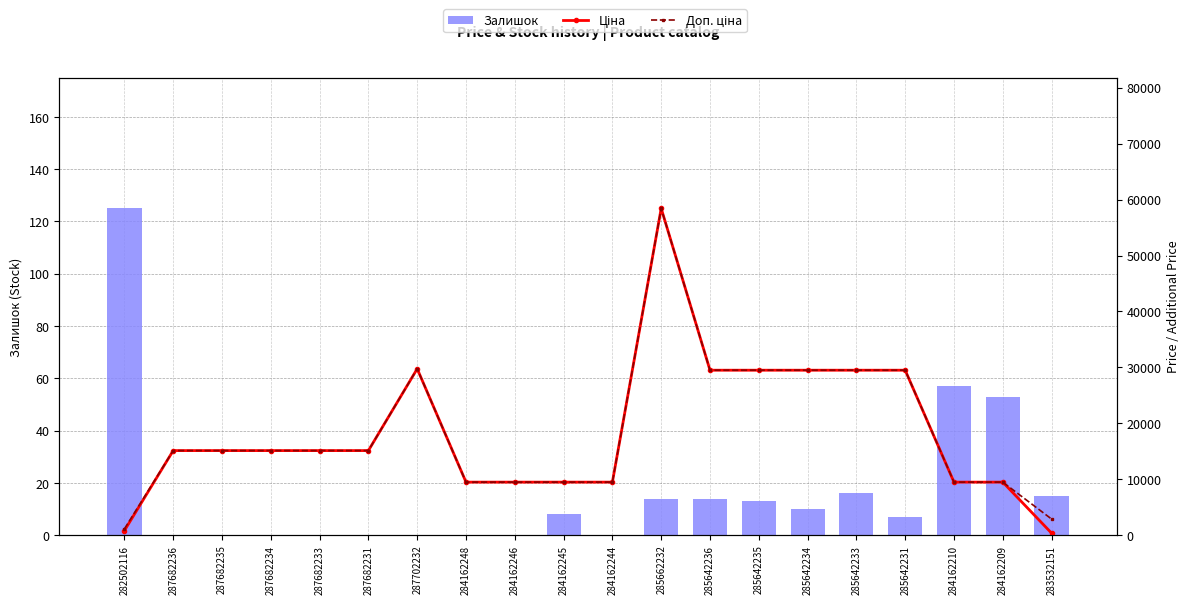

At which label does Ціна first exceed 15120?

287702232